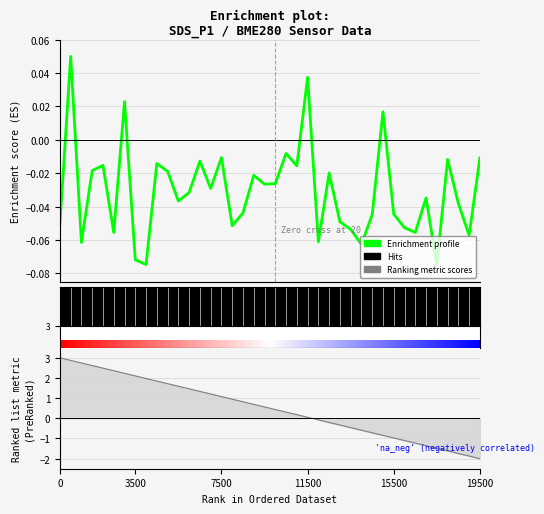

What is the sum of all Ranking metric scores values?

20.0